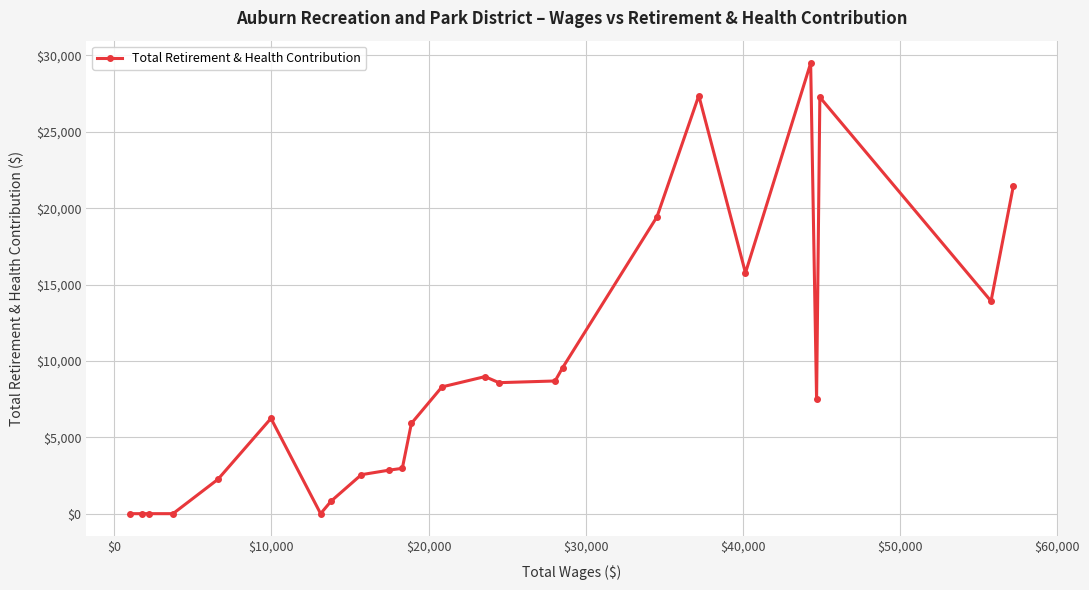

What is the greatest value displayed?

29489